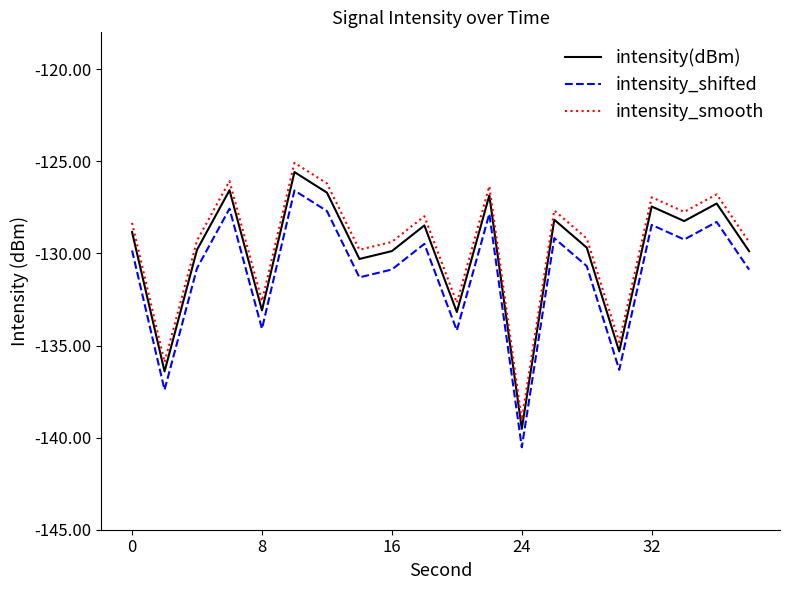

True or false: intensity_smooth and intensity_shifted cross at least once.

False